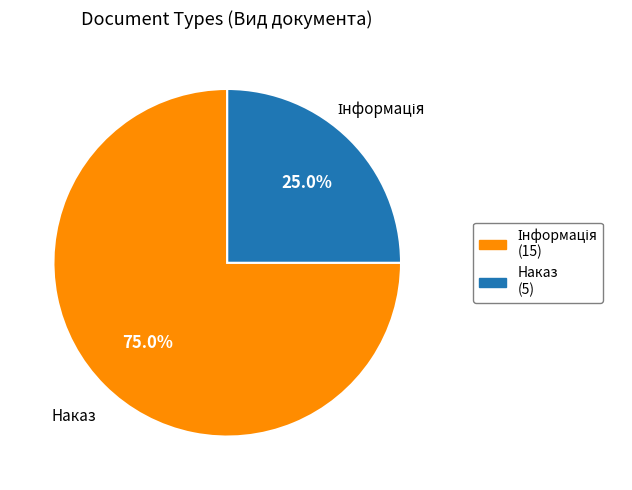

Count the number of slices in the pie.

2